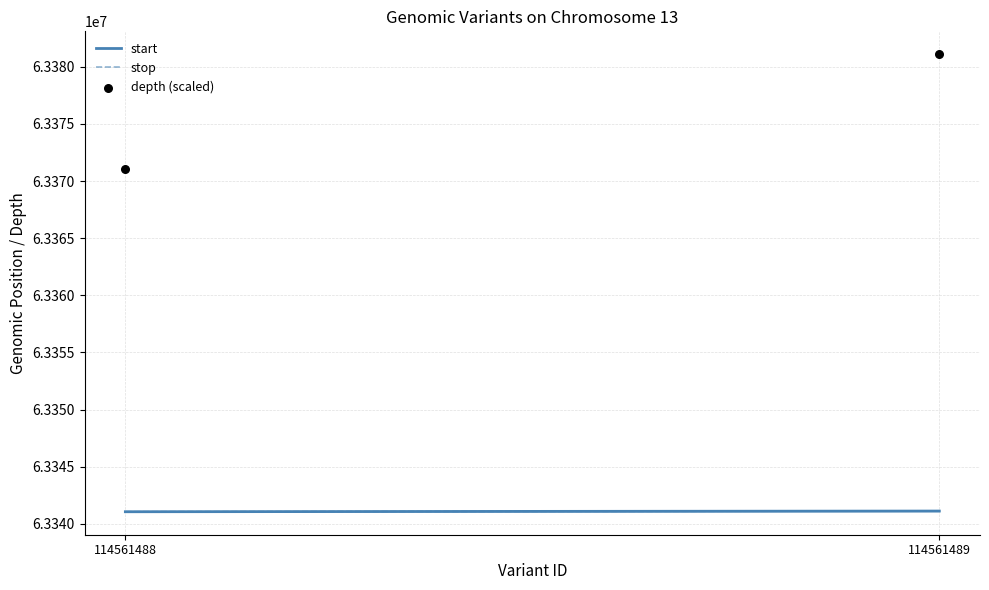

What is the range of Y values (max minus min)?

10060